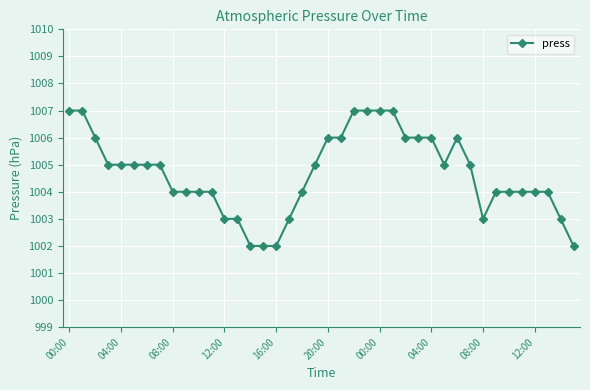

Reading left to right, list all the values displayed in this chart.

1007	1007	1006	1005	1005	1005	1005	1005	1004	1004	1004	1004	1003	1003	1002	1002	1002	1003	1004	1005	1006	1006	1007	1007	1007	1007	1006	1006	1006	1005	1006	1005	1003	1004	1004	1004	1004	1004	1003	1002